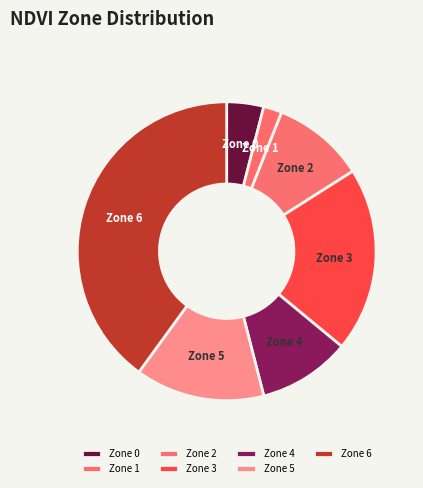

Between Zone 0 and Zone 4, which is larger?

Zone 4